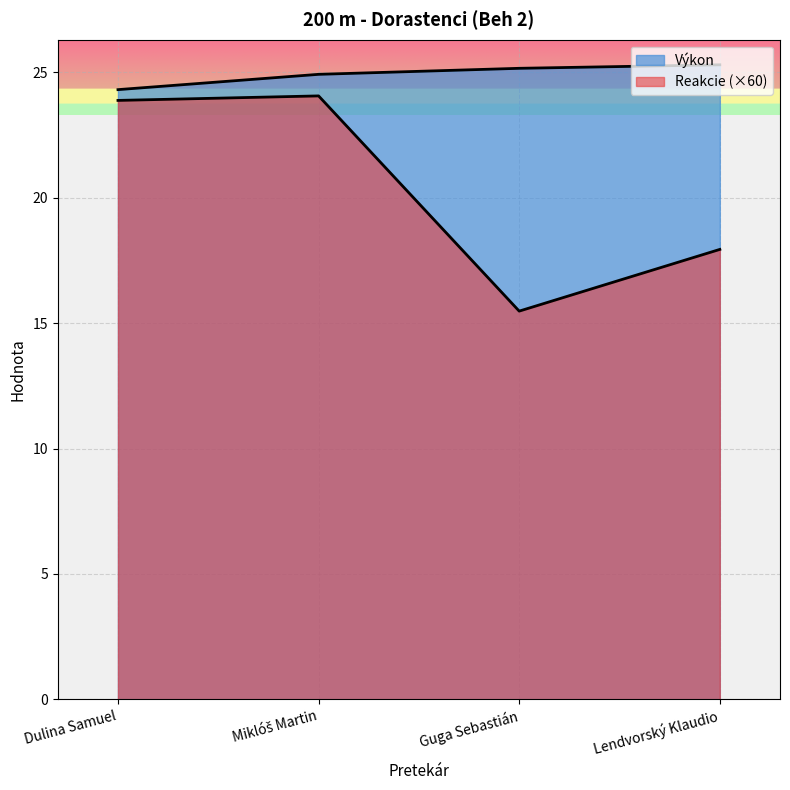

What is the label of the 4th point from the right?

Dulina Samuel